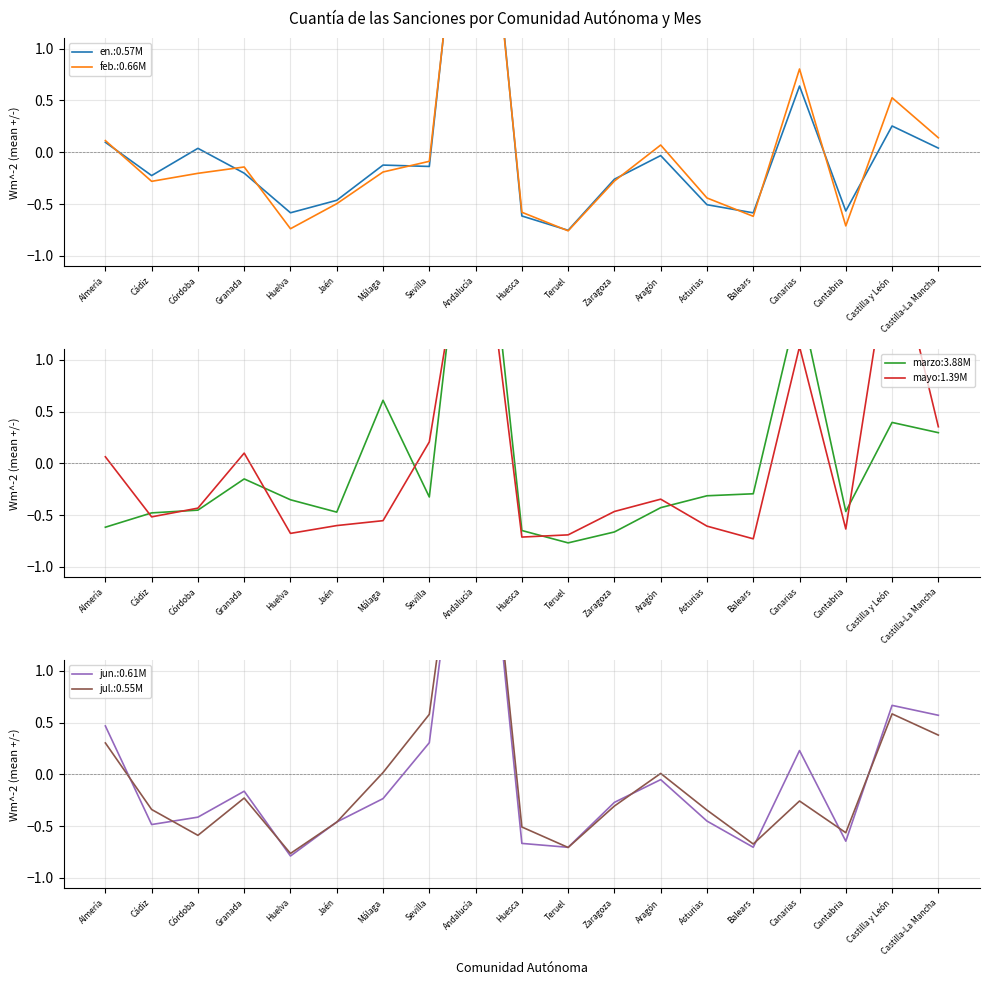

At Teruel, list the series in order from largest to smallest.

mayo, jun., jul., en., feb., marzo